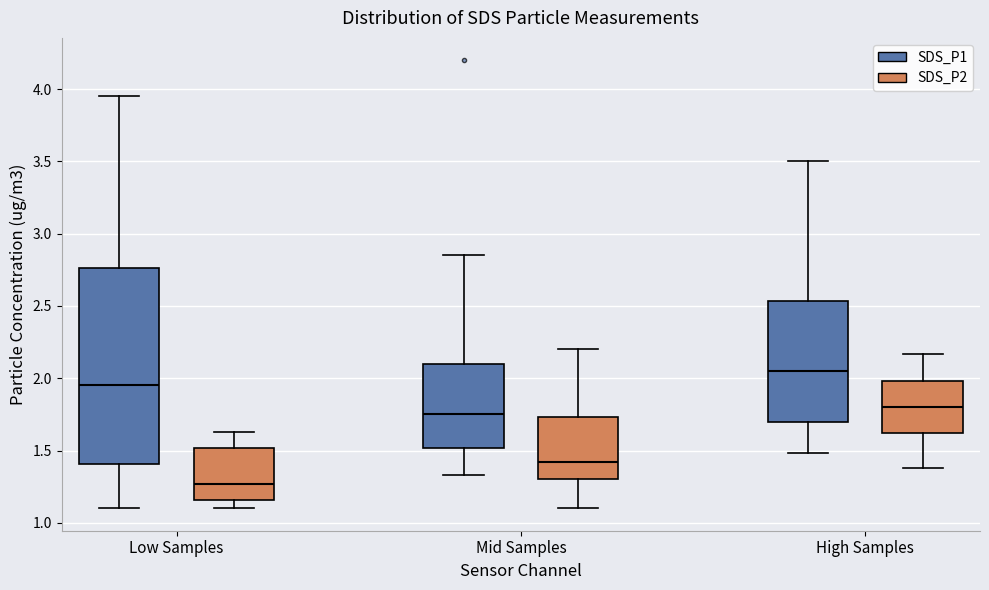

Where does the upper whisker of the box for Mid Samples (SDS_P1) end on the y-axis? The values are not printed on the chart, so give them approximately, as read against the axis.

2.85